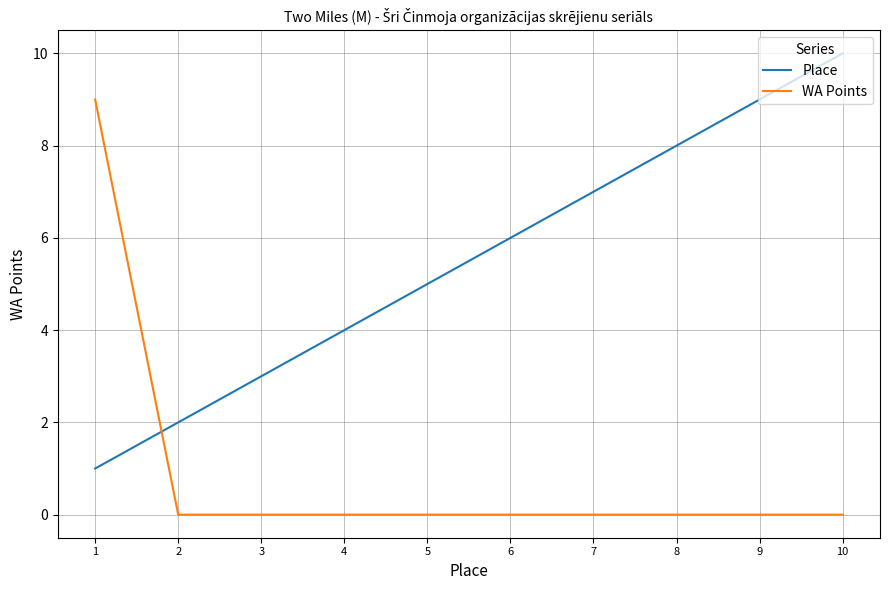

Which series has the largest total across all categories?

Place